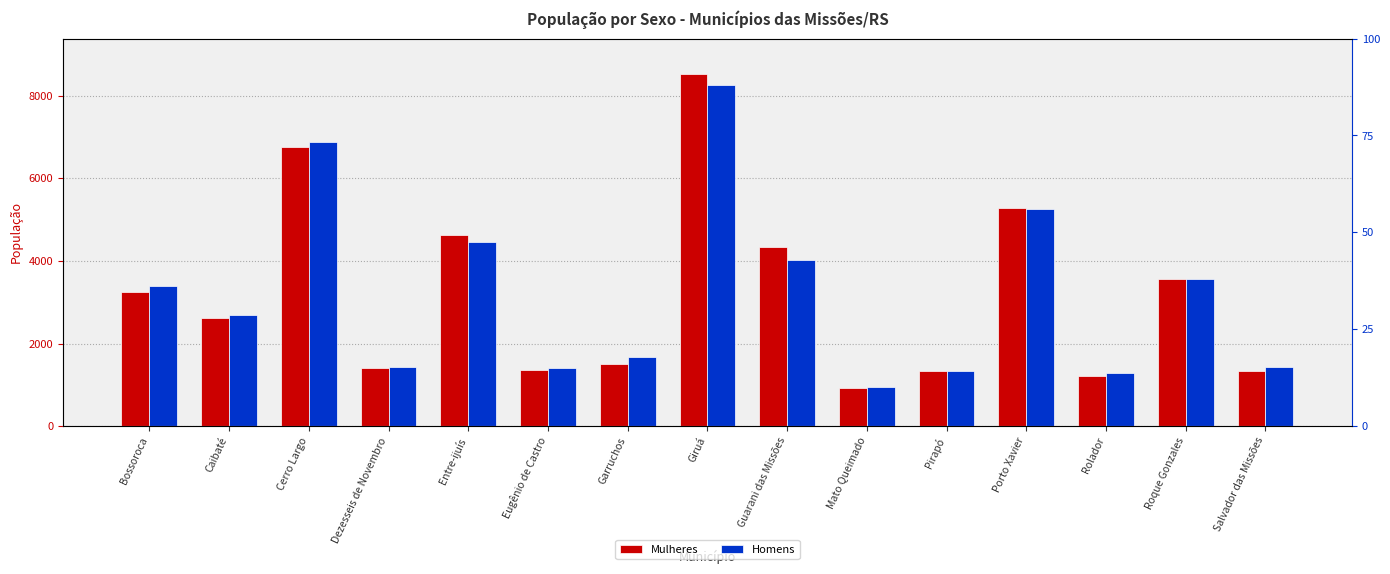

Is it true that Mulheres equals 851 at Pirapó?

False